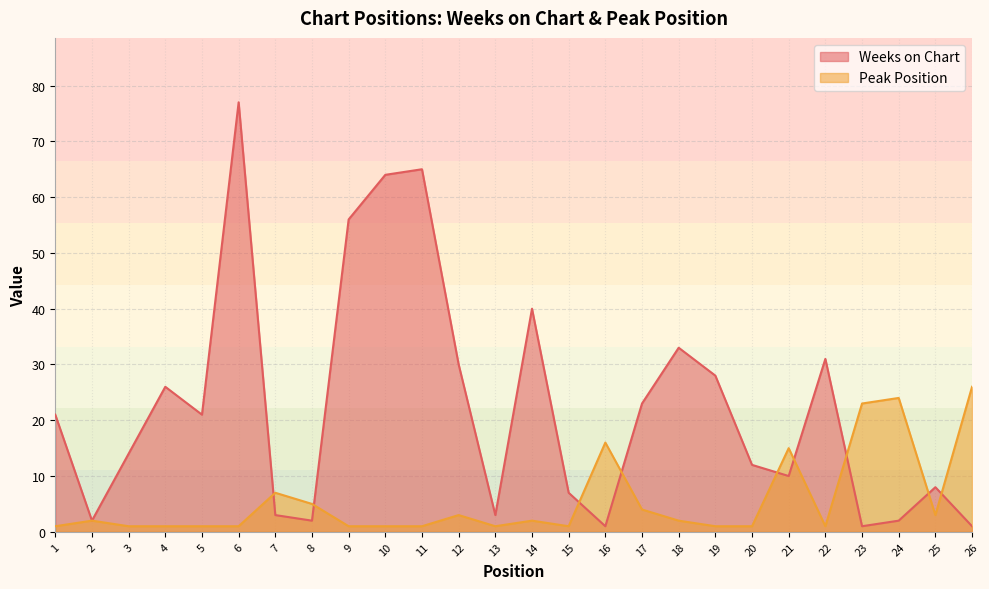

Which series has the widest spread of values?

Weeks on Chart